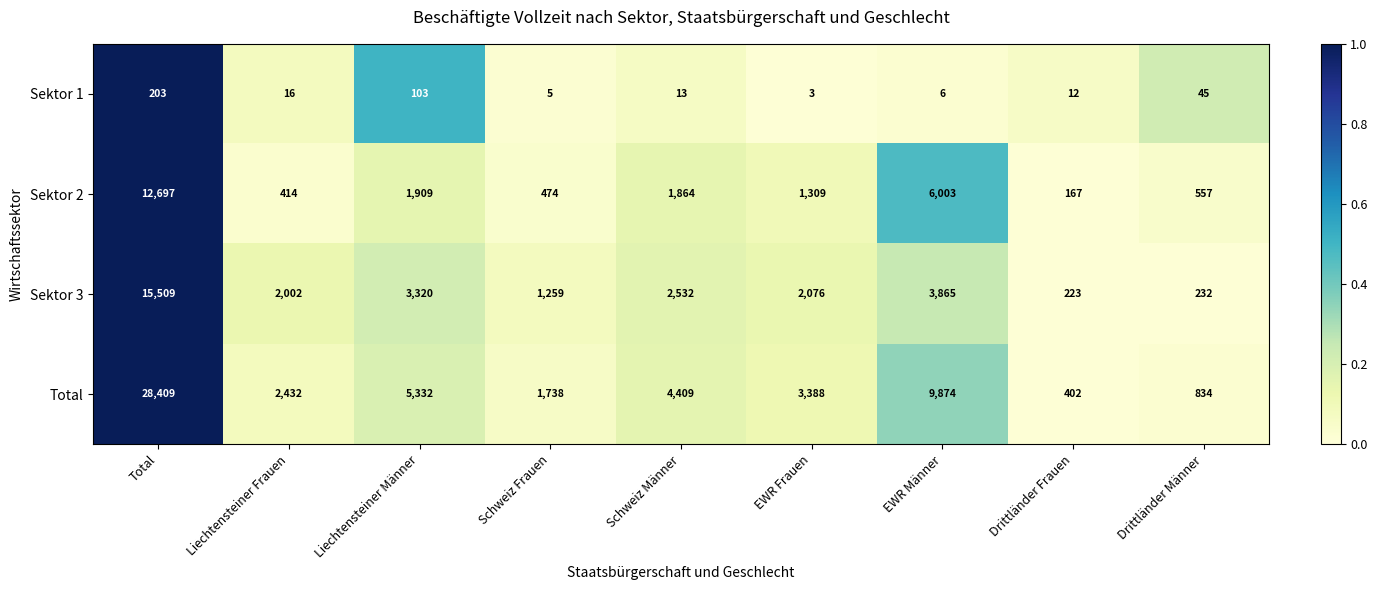

Where is Sektor 3 nearest to the value 7866?

EWR Männer